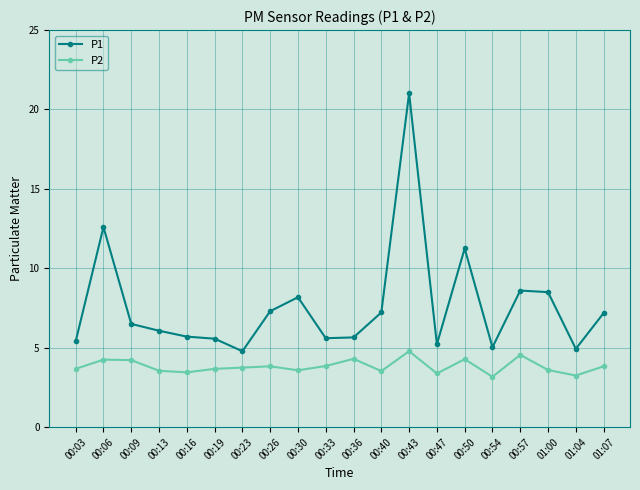

What is the approximate value of P2 at 00:50?

4.3